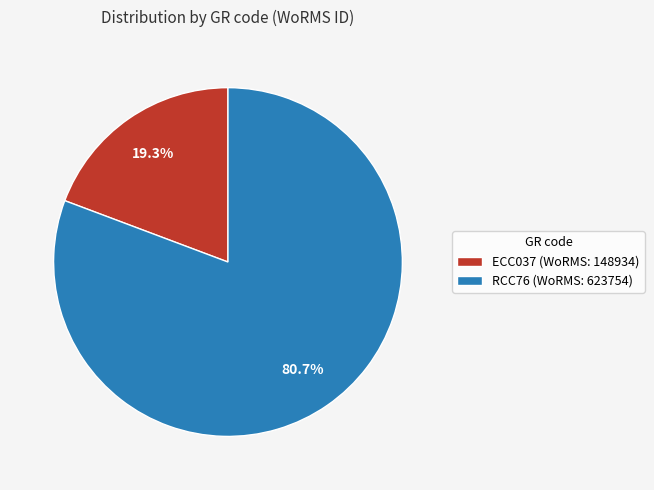

Count the number of slices in the pie.

2